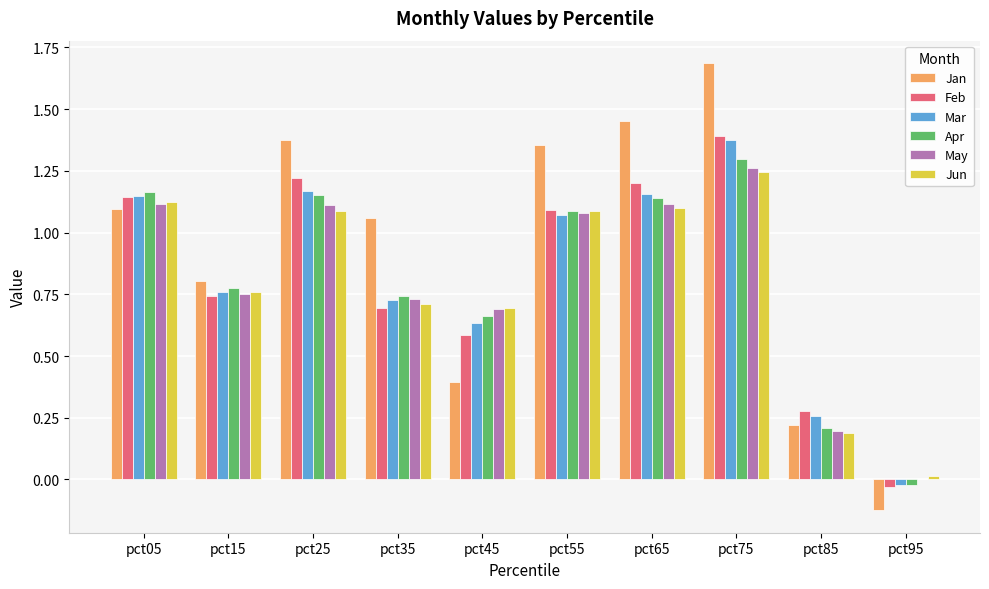

What is the spread (max minus min) of values at pct95?

0.1